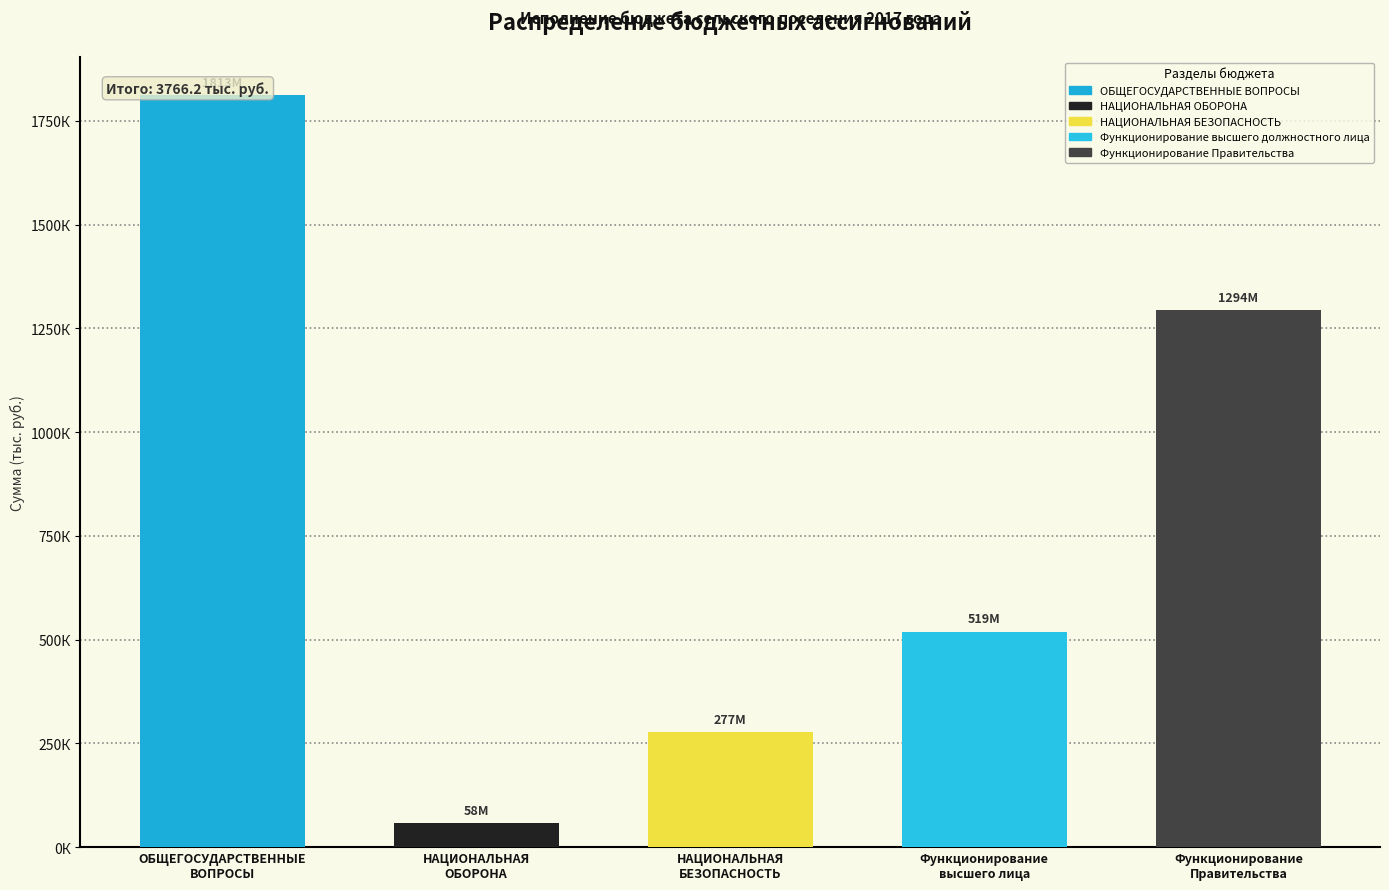

What is the change in value from Функционирование
высшего лица to Функционирование
Правительства?

+774989.2